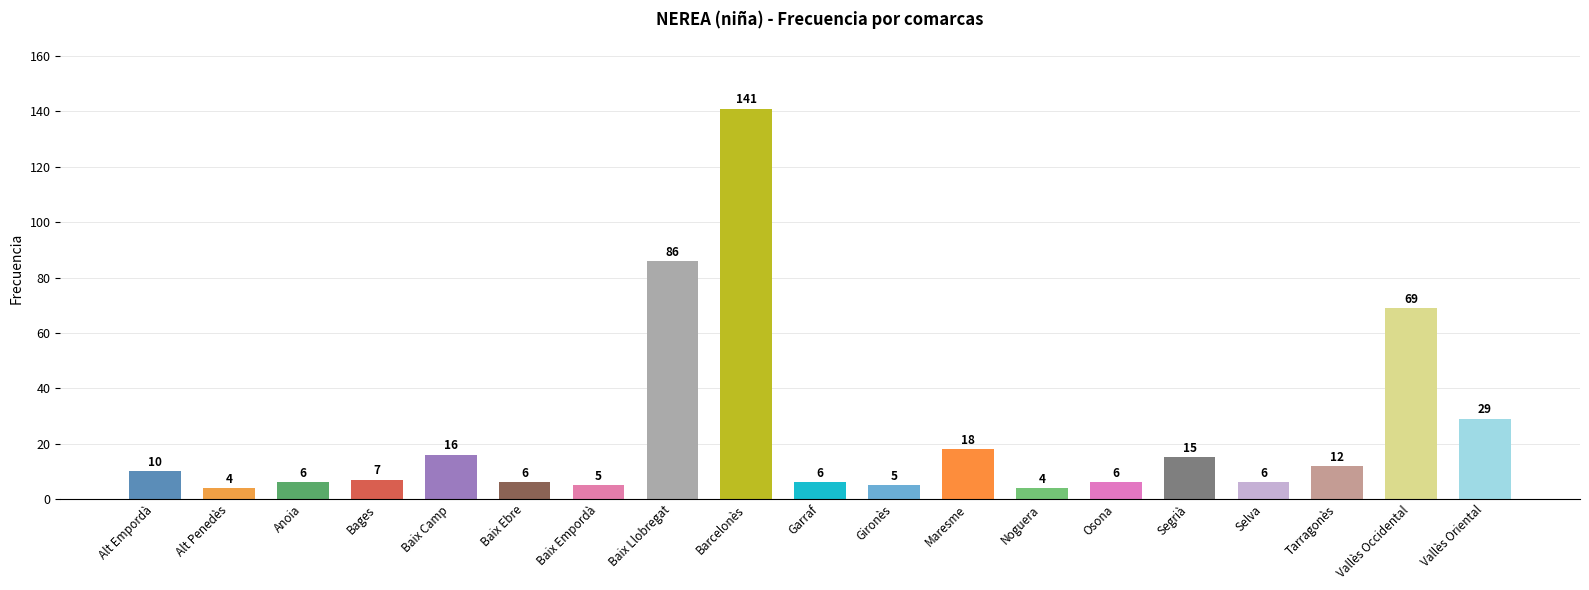

What is the label of the 8th bar from the left?

Baix Llobregat